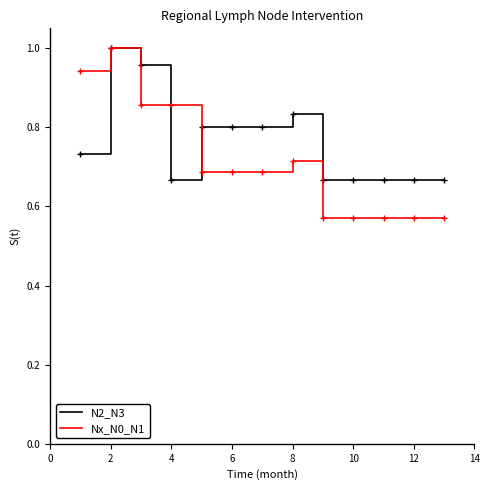

What is the difference between the maximum and minimum values in the N2_N3 series?

0.3